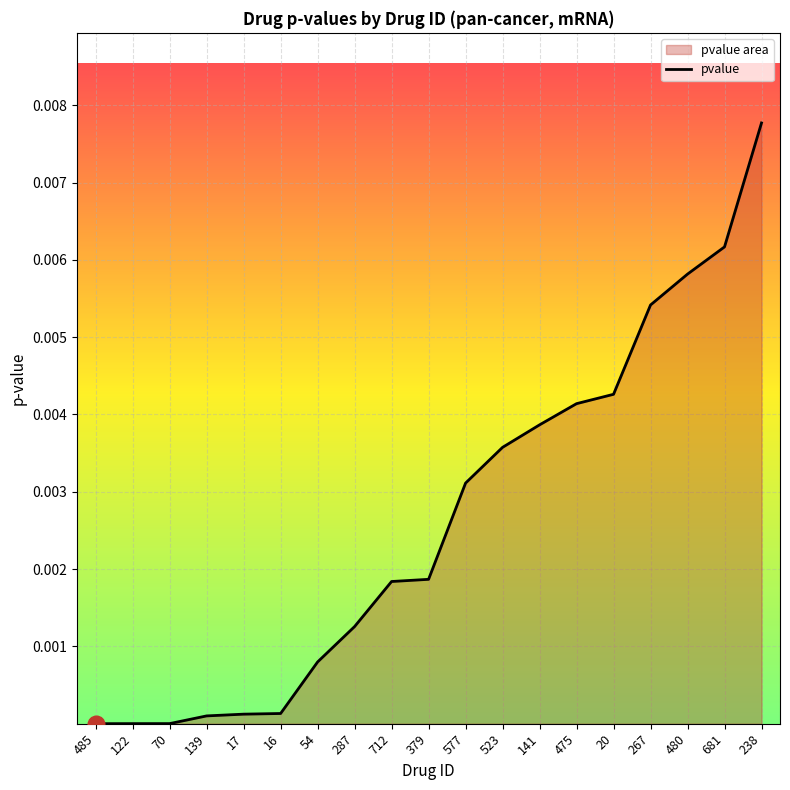

Which category has the highest value across all series?

238